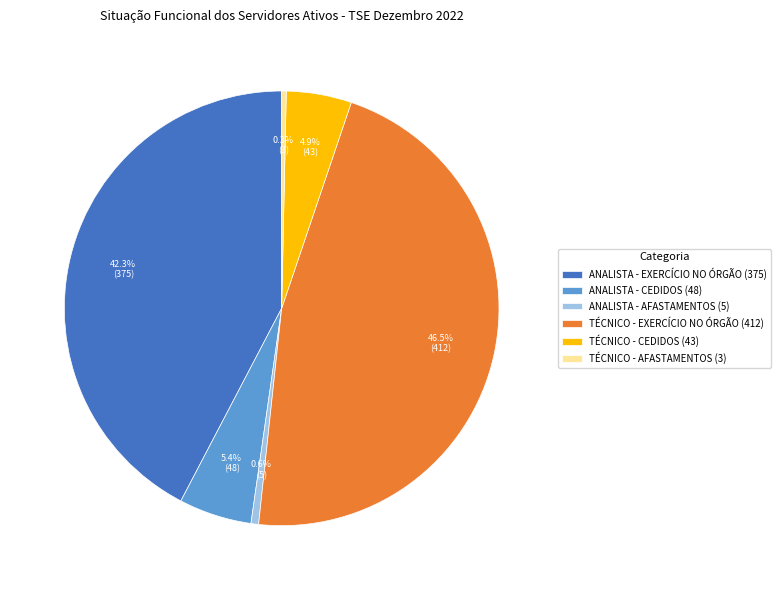

Which slice is the largest?

TÉCNICO - EXERCÍCIO NO ÓRGÃO (412)